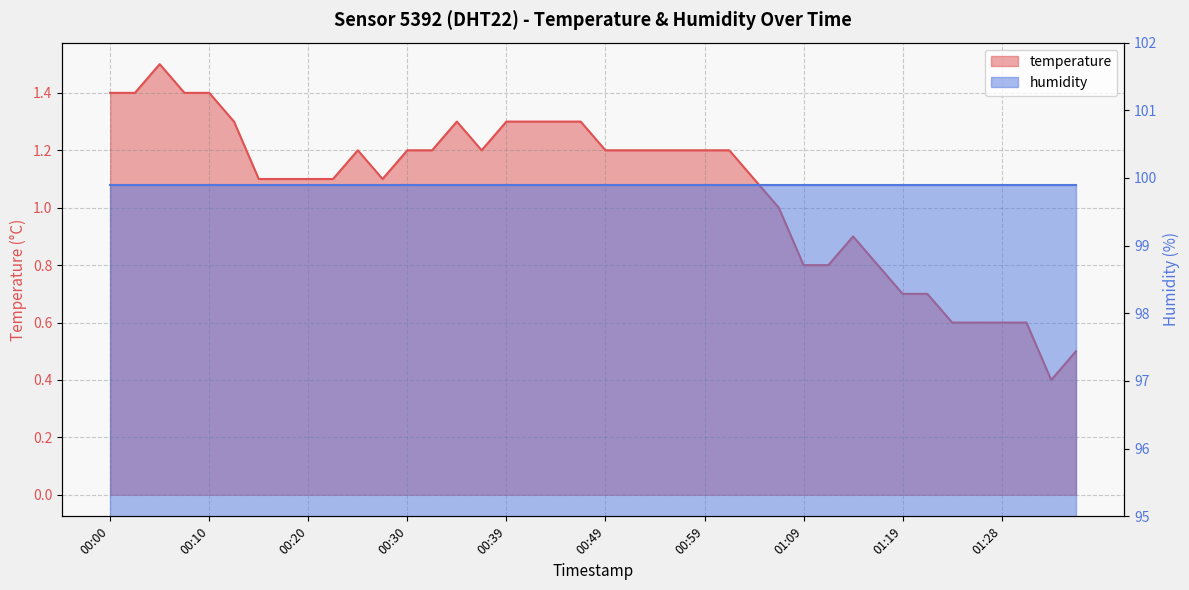

What is the change in value from 00:17 to 00:42?

+0.2